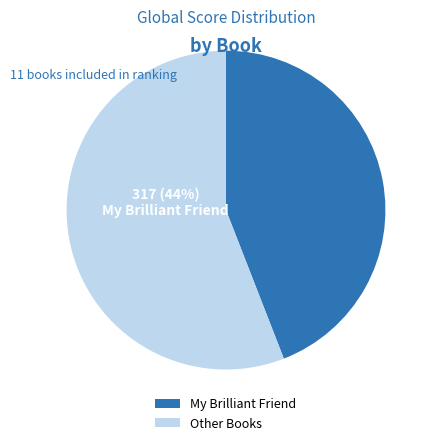

Is it true that Dragon Pearl is 1% of the pie?

True